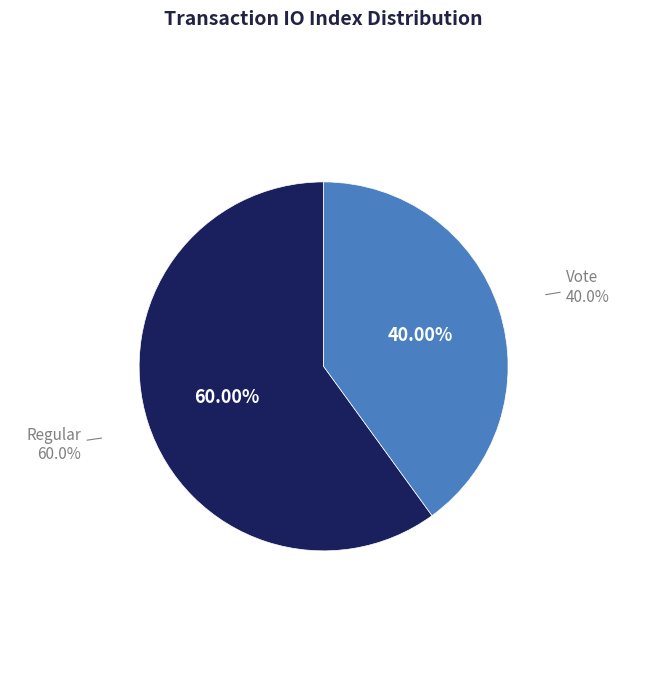

What is the ratio of the value at Regular to the value at Vote?

1.5